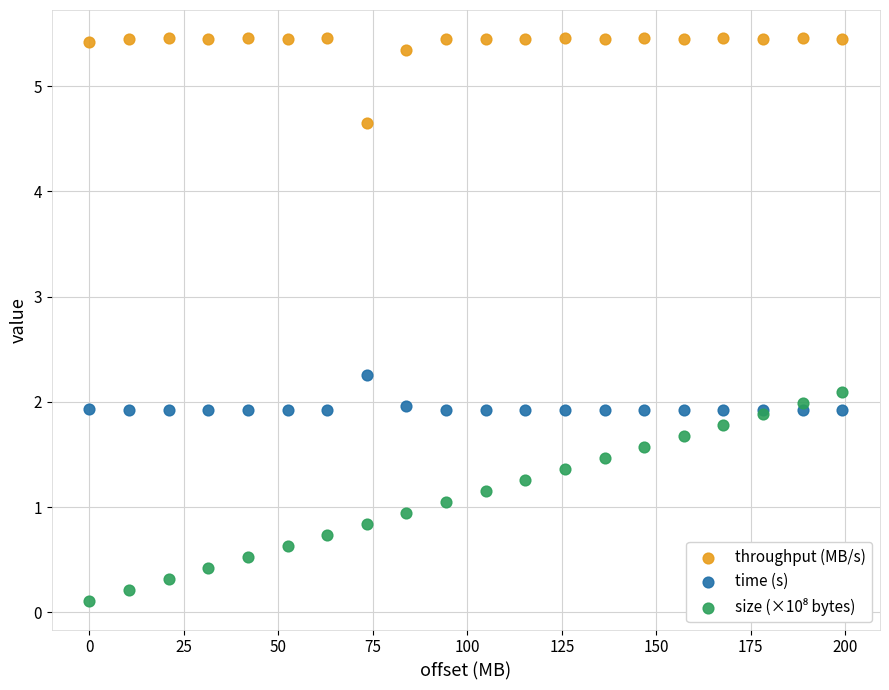

Which series contains the highest Y value?

throughput (MB/s)